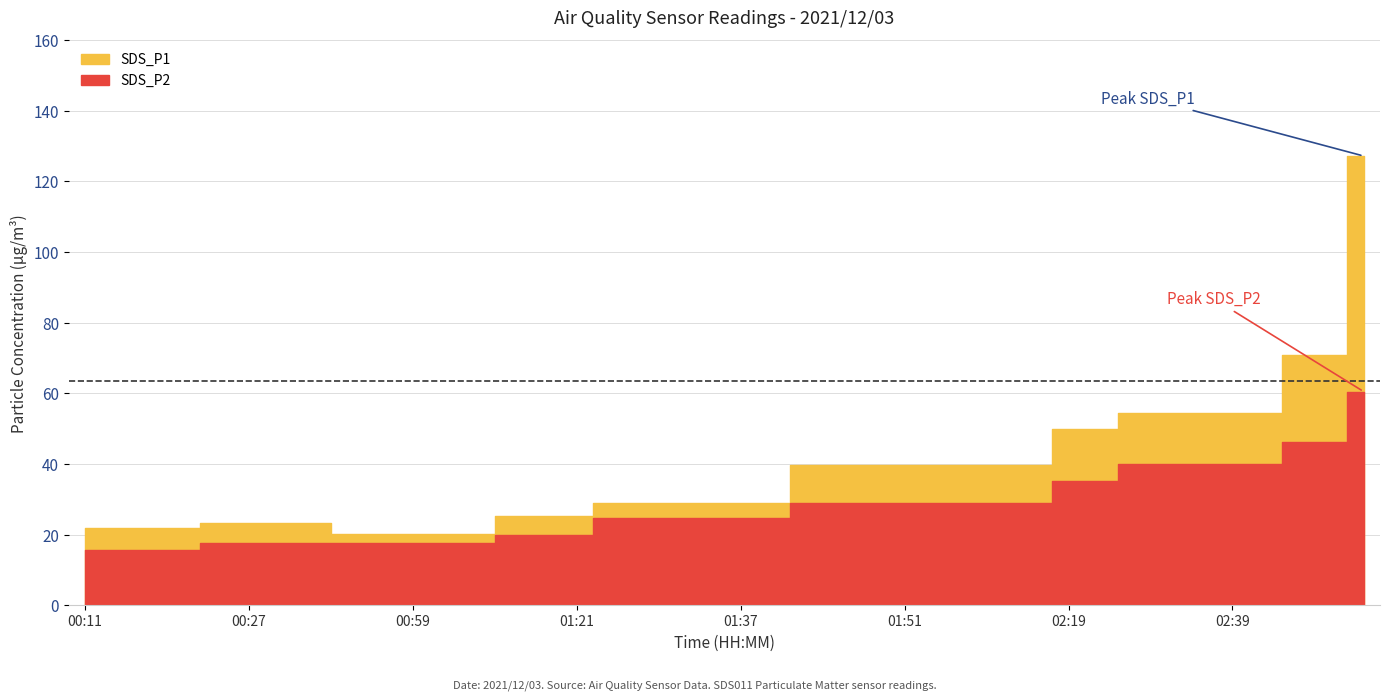

How many series are shown in this chart?

2